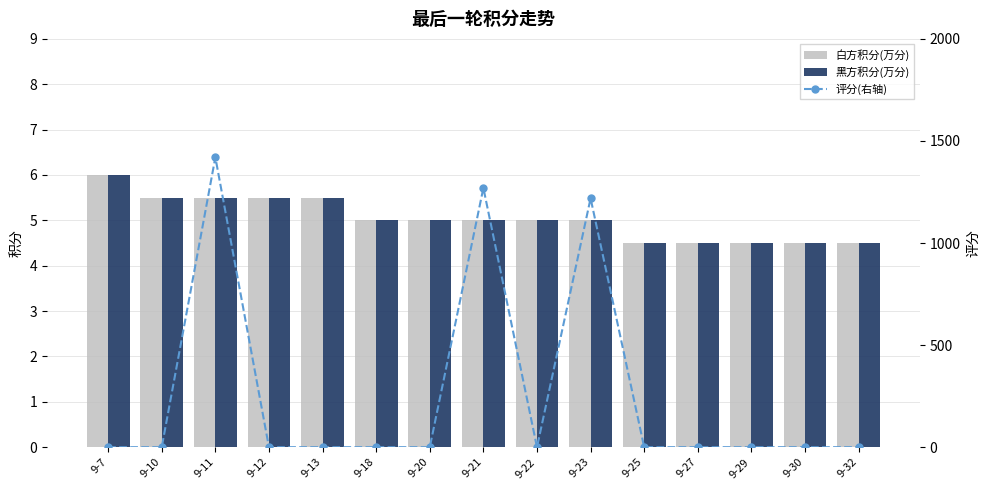

What is the difference between the maximum and second lowest values in the 黑方积分(万分) series?

1.5